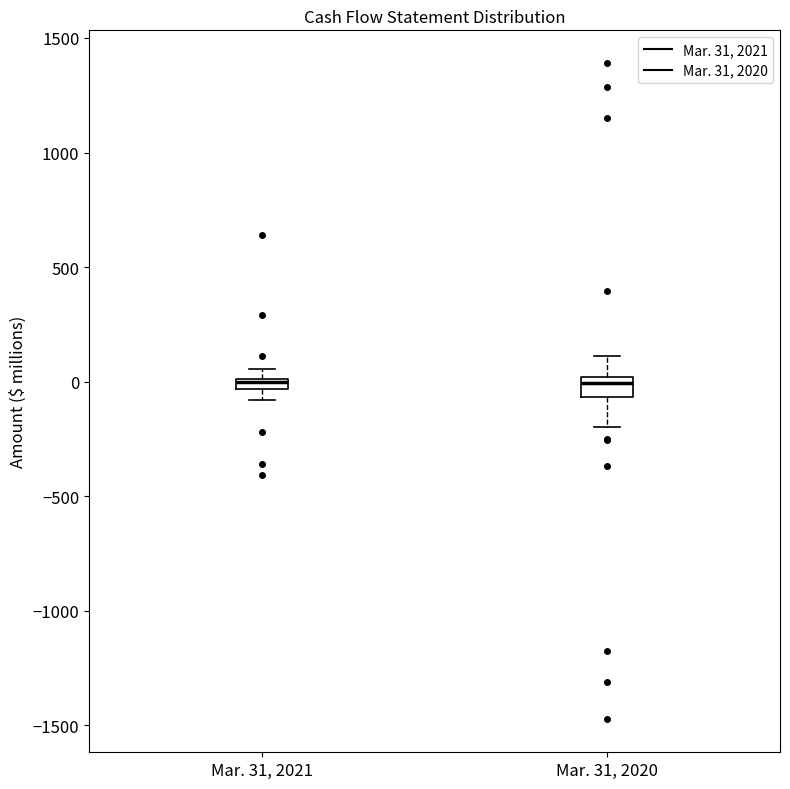

Where is the upper edge of the box for Mar. 31, 2021 on the y-axis? The values are not printed on the chart, so give them approximately, as read against the axis.

0